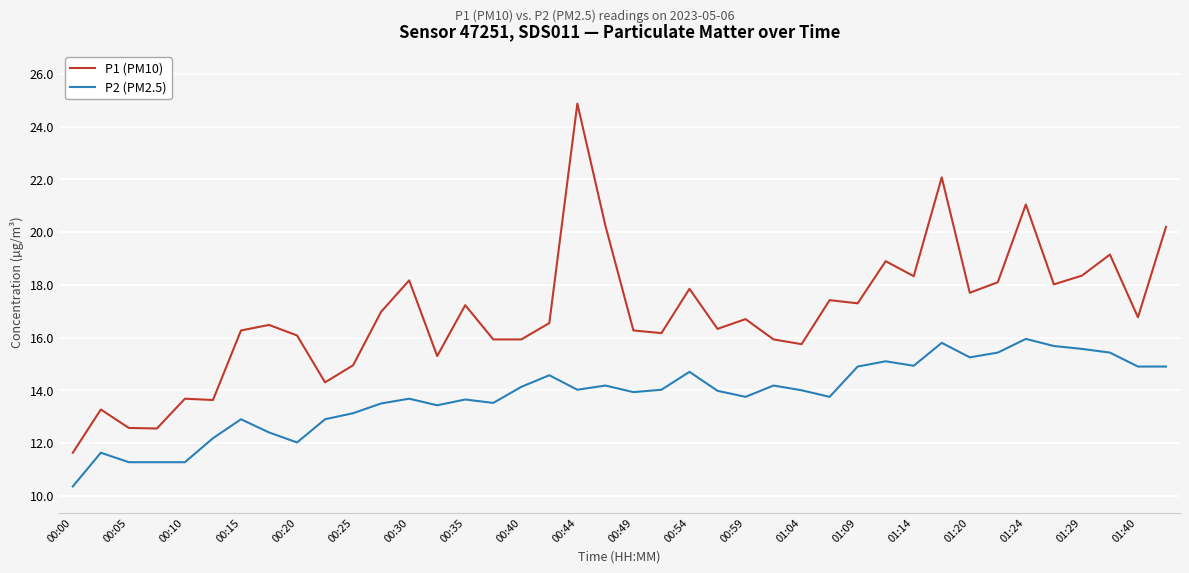

What is the minimum value for P1 (PM10)?

11.6